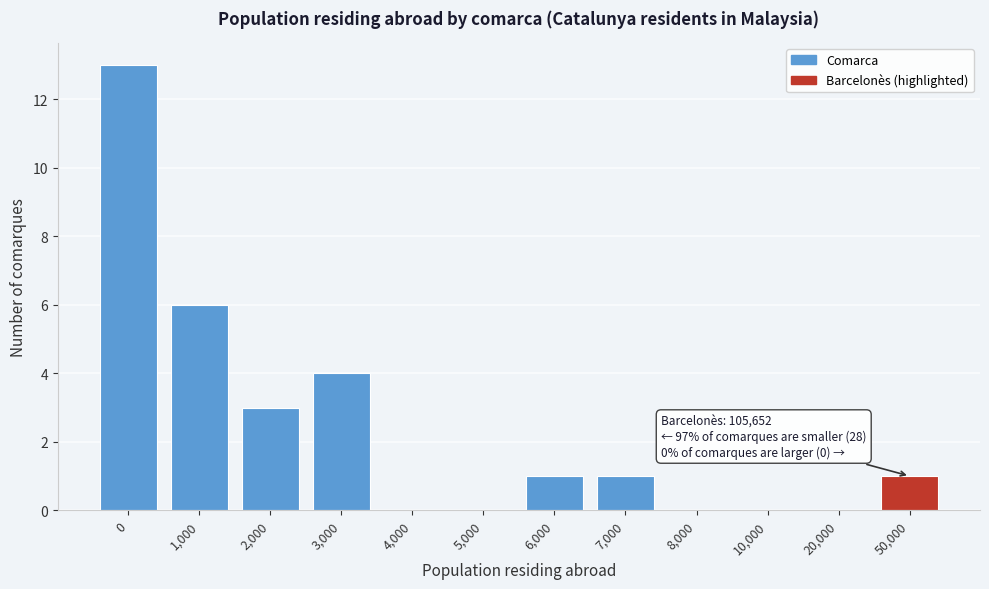

Reading left to right, what are all the values shown in this chart?

0=13	1,000=6	2,000=3	3,000=4	4,000=0	5,000=0	6,000=1	7,000=1	8,000=0	10,000=0	20,000=0	50,000=1